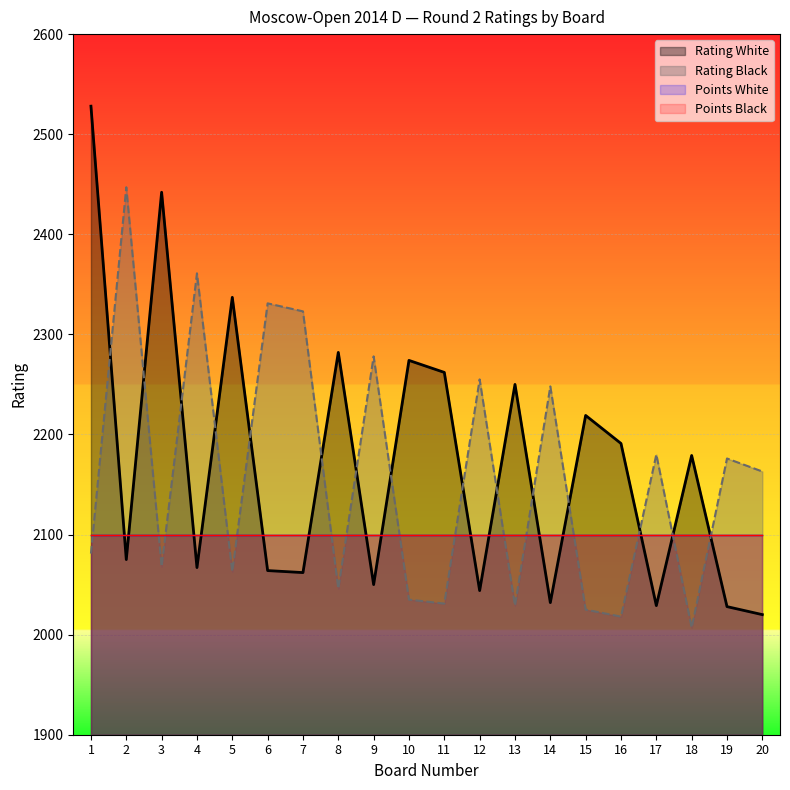

Reading right to left, list all the values displayed in this chart.

Rating White: 2020	2028	2179	2029	2191	2219	2032	2250	2044	2262	2274	2050	2282	2062	2064	2337	2067	2442	2075	2528
Rating Black: 2163	2176	2007	2180	2018	2025	2248	2029	2255	2031	2035	2278	2046	2323	2331	2063	2361	2068	2447	2081